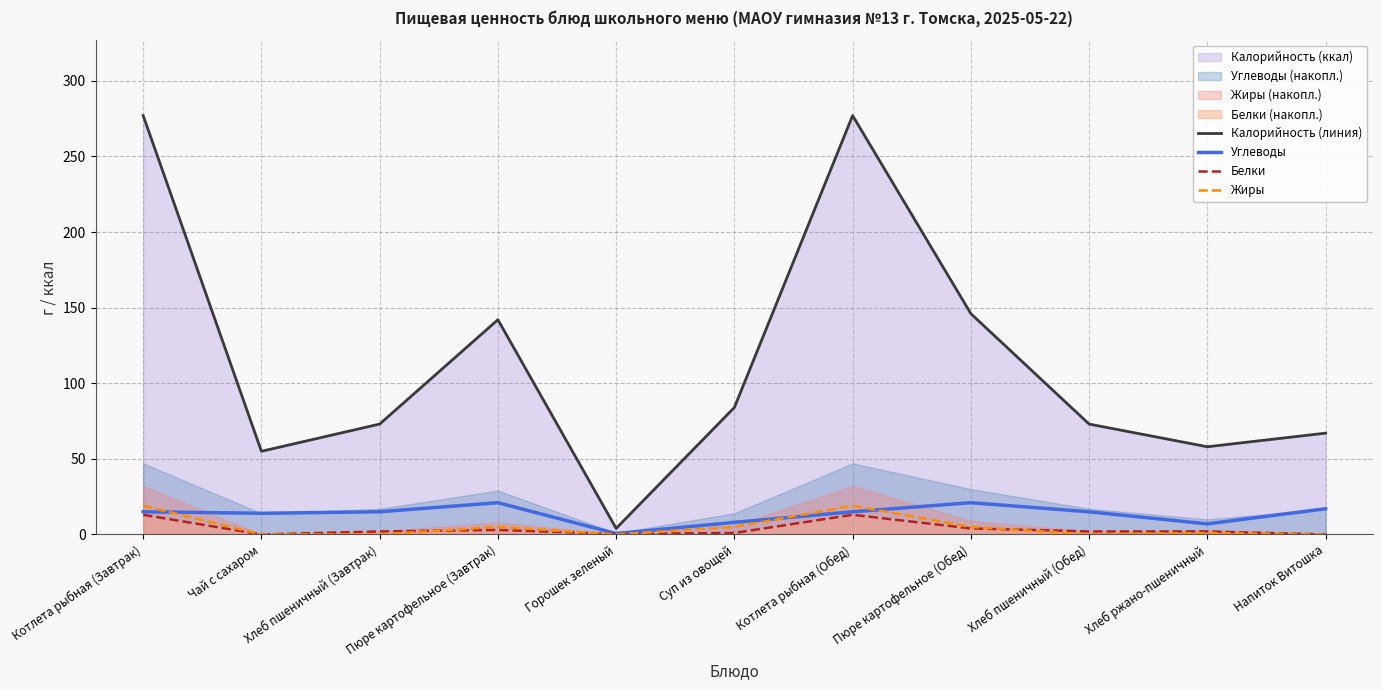

Where does the Белки series first go above 2?

Котлета рыбная (Завтрак)